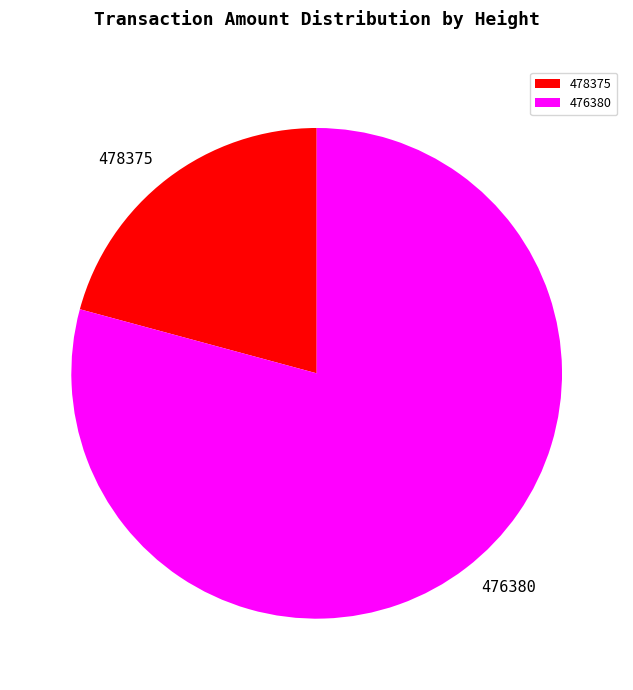

Which category has the smallest portion of the pie?

478375